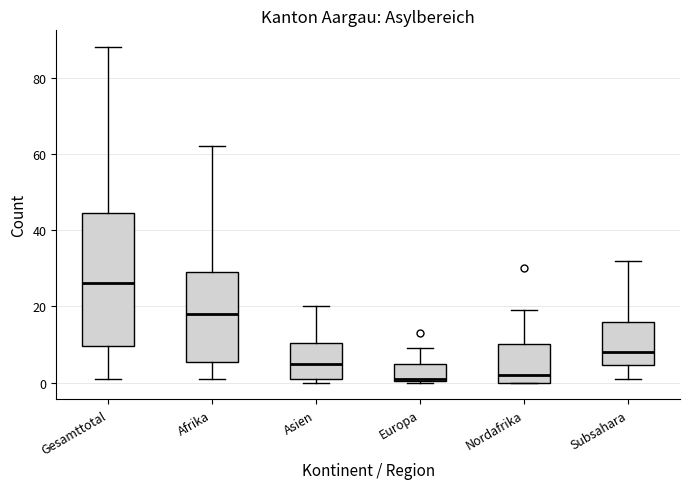

Where does the upper whisker of the box for Gesamttotal end on the y-axis? The values are not printed on the chart, so give them approximately, as read against the axis.

88